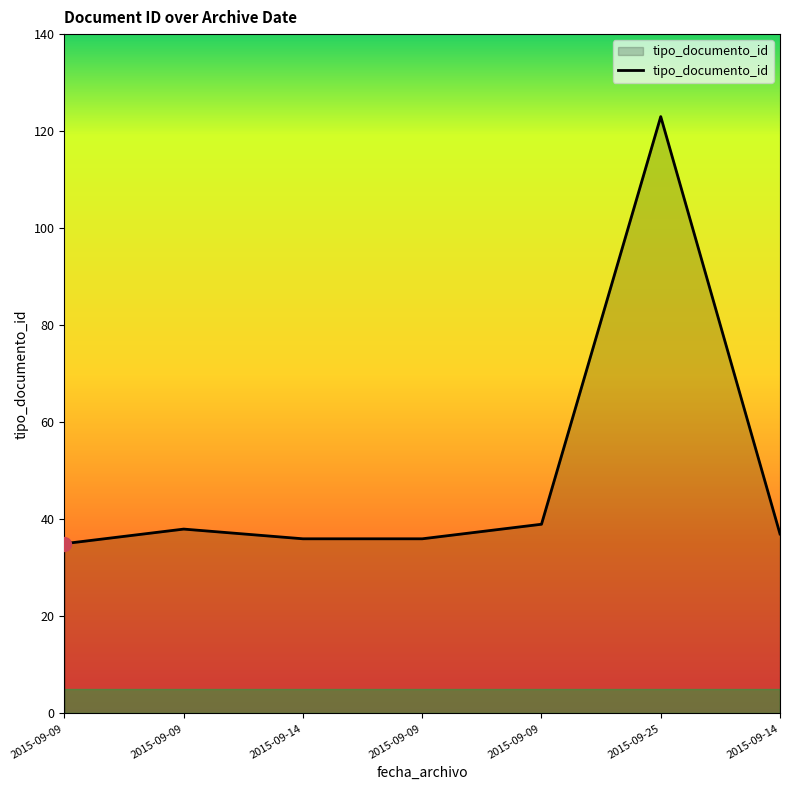

How many lines are shown in the chart?

1